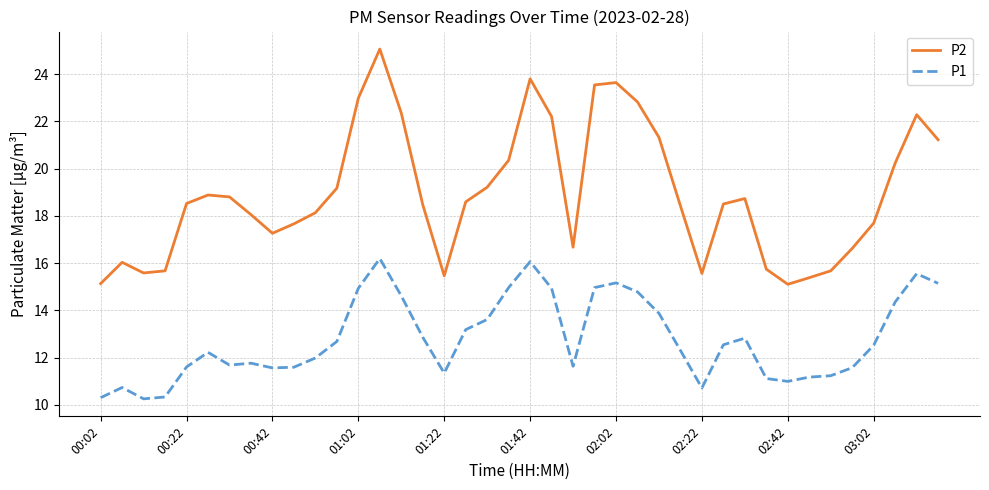

What is the maximum value for P1?

16.2